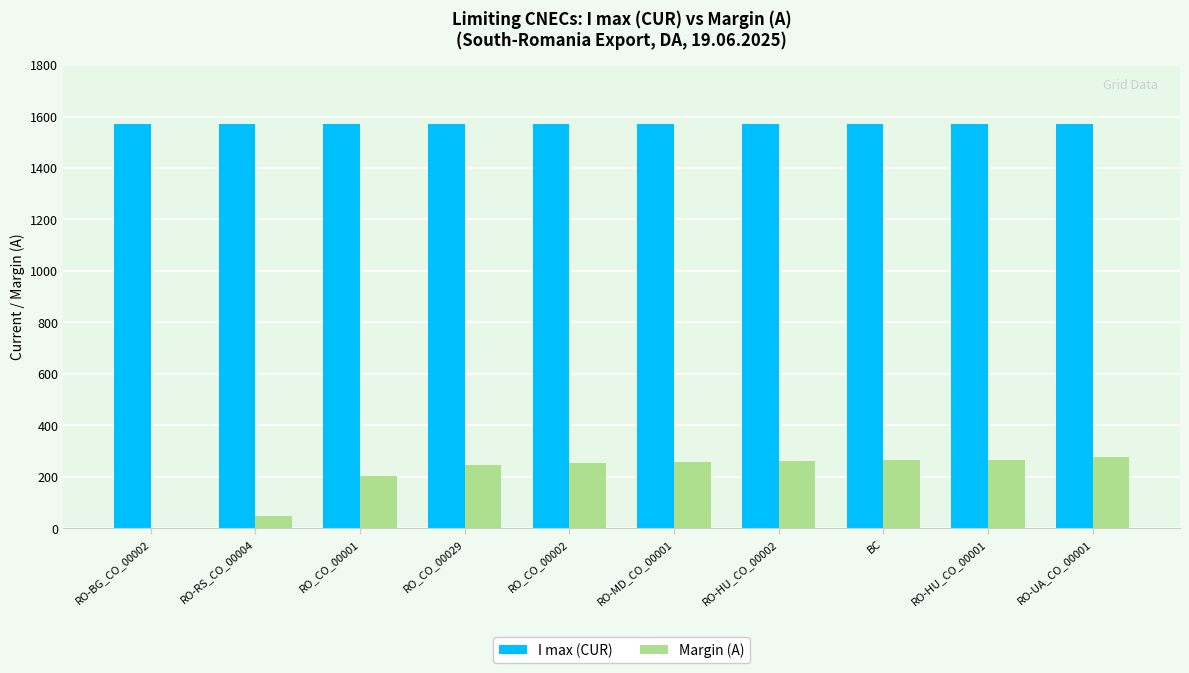

Which series has the largest total across all categories?

I max (CUR)